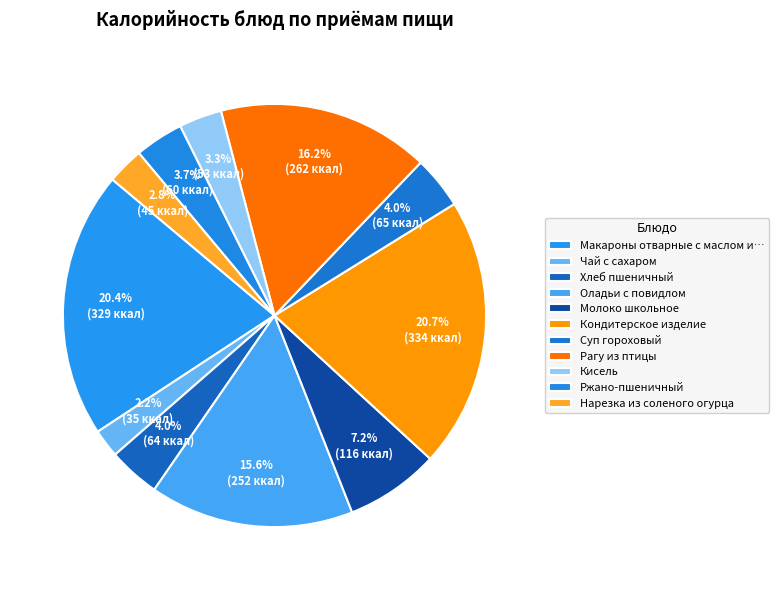

How many segments does this pie chart have?

11